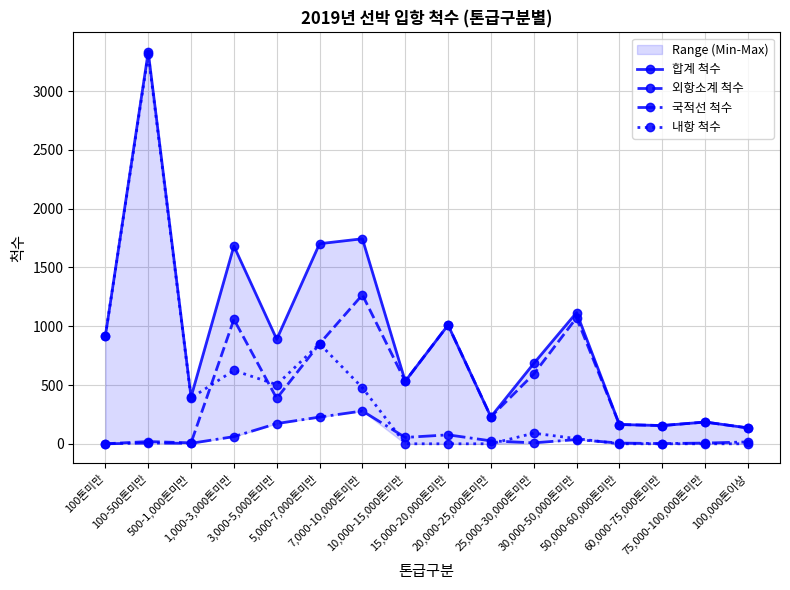

Which category has the highest value across all series?

100-500톤미만